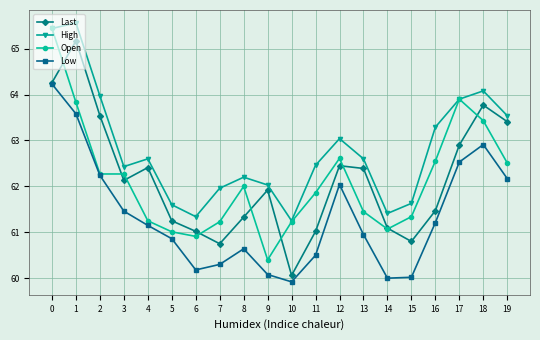

How many lines are shown in the chart?

4